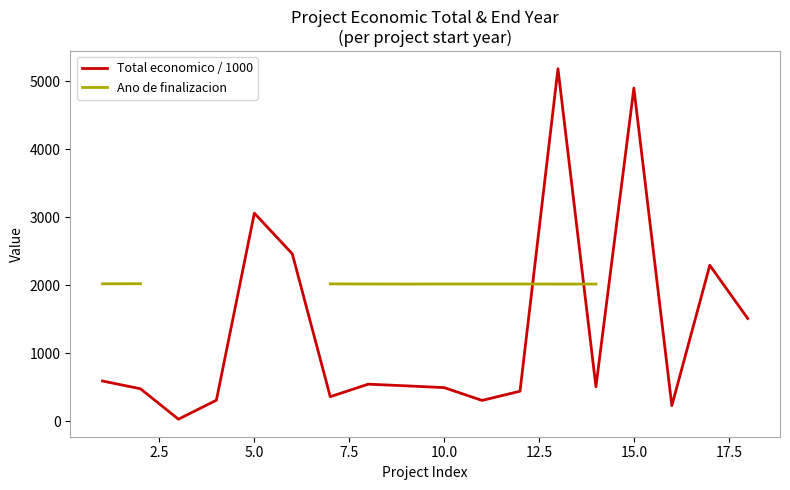

The Ano de finalizacion series shows 3231.7 at 11. True or false?

False